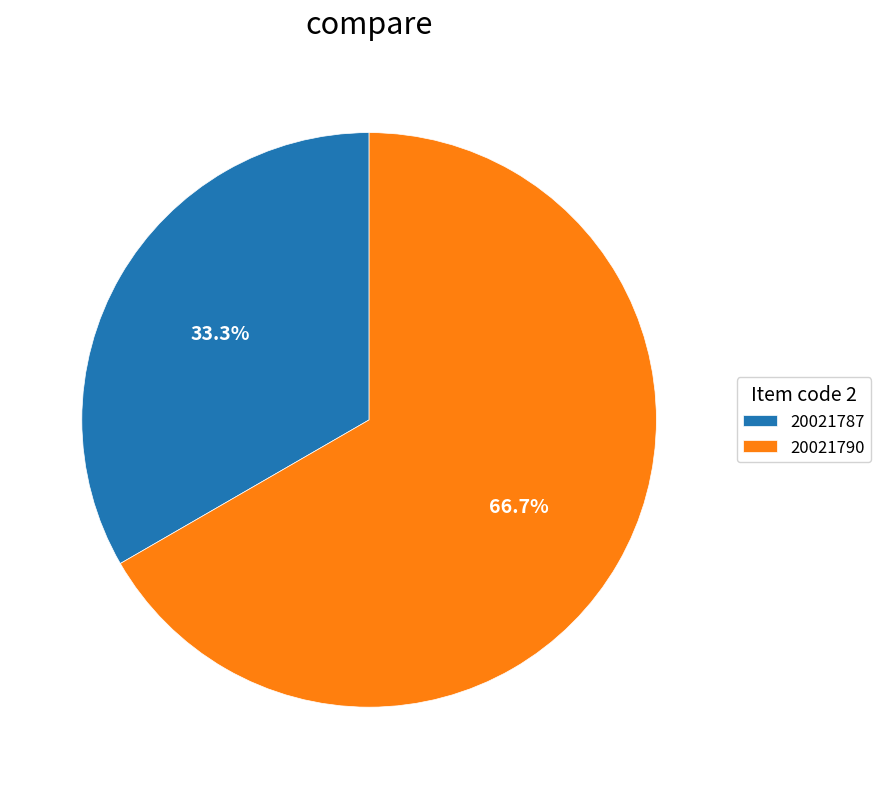

Is it true that 20021790 is 67% of the pie?

True